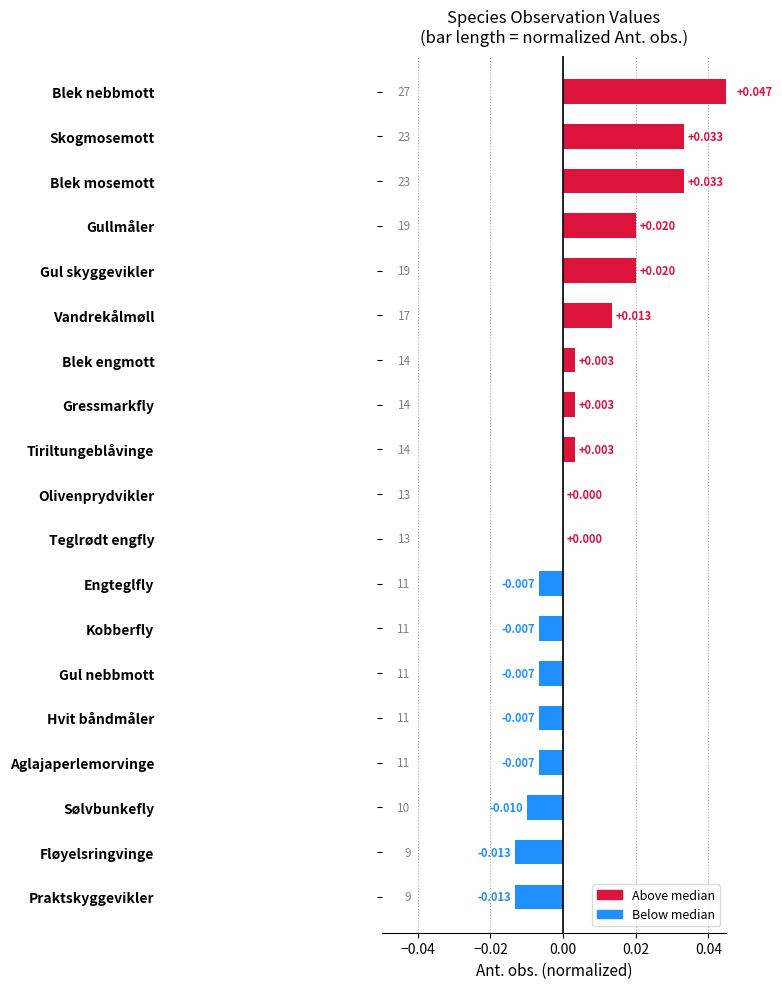

True or false: the data shows 0.0 at Vandrekålmøll.

False